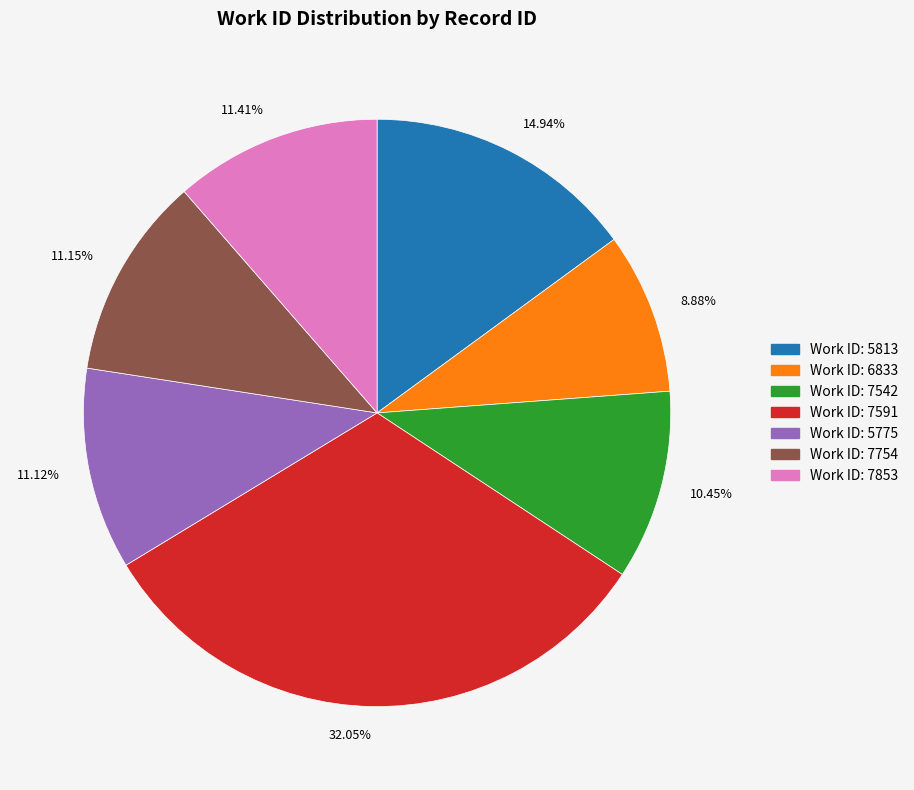

To the nearest percent, what is the difference between the largest and smallest slice percentages?

23%